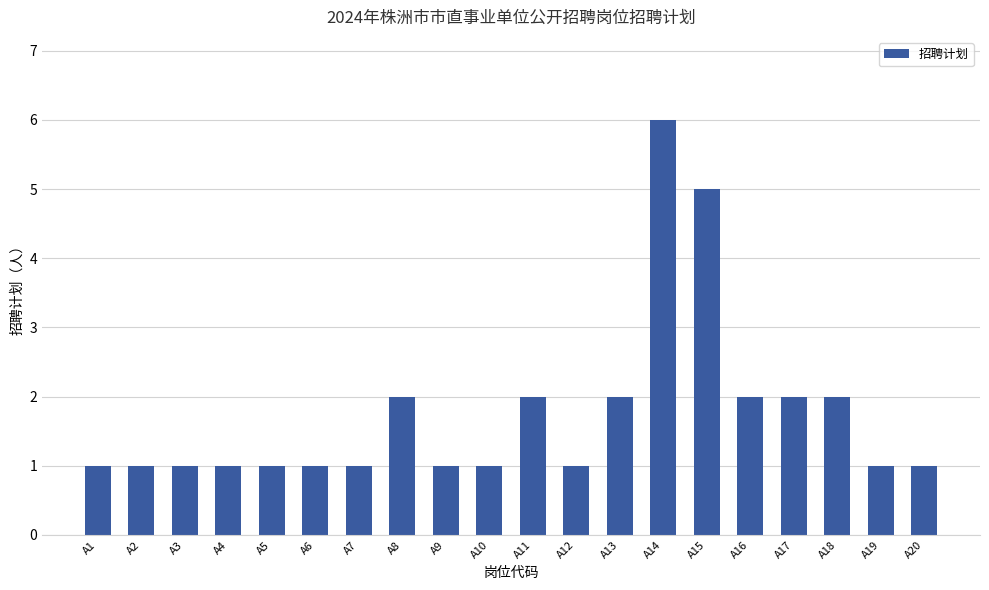

What is the sum of all values?

35